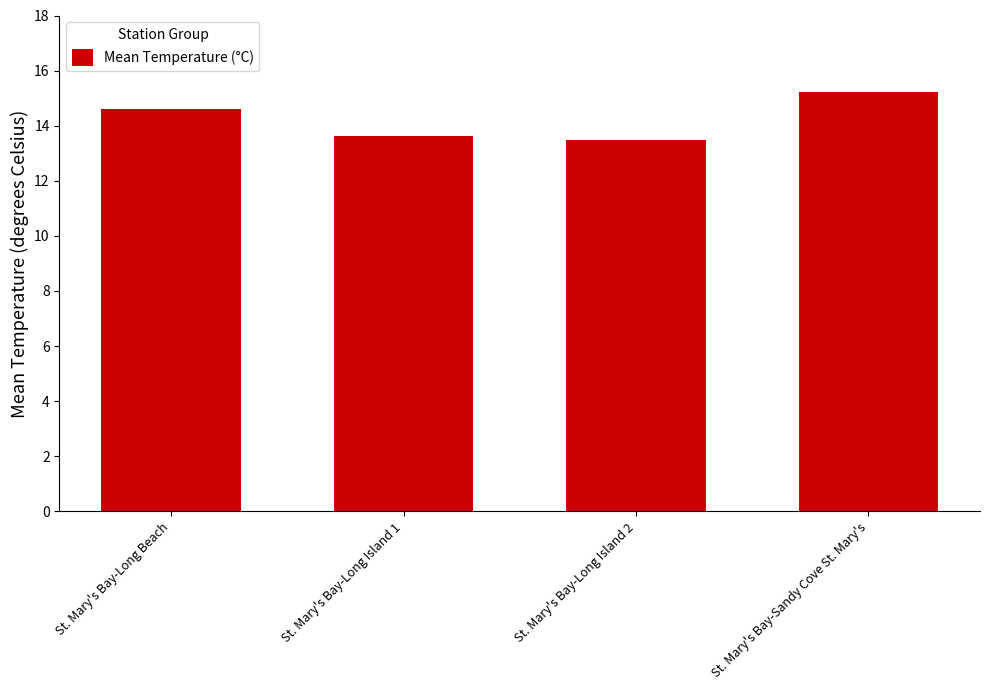

Is it true that the value at St. Mary's Bay-Long Beach is 14.6?

True